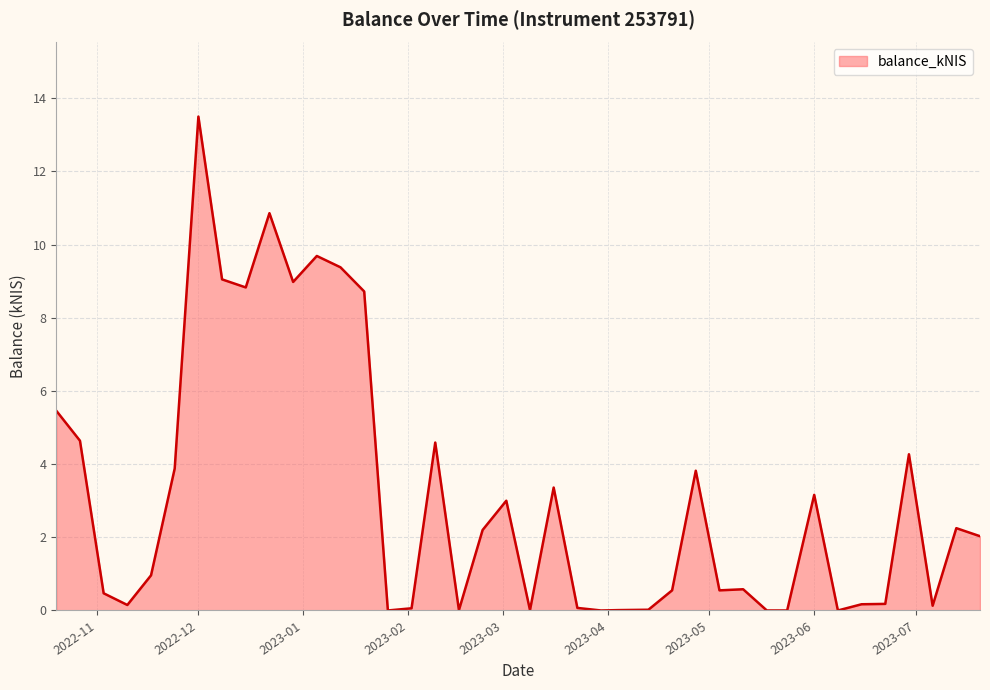

What is the maximum value shown in the chart?

13.5